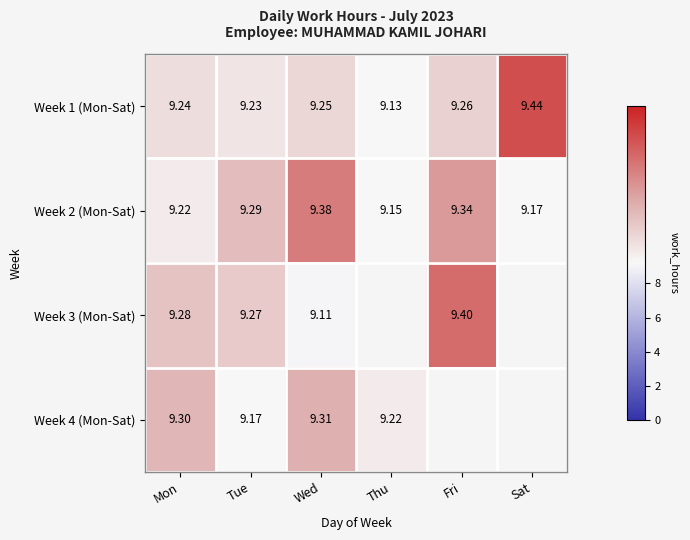

Between Wed and Thu, which is larger?

Wed